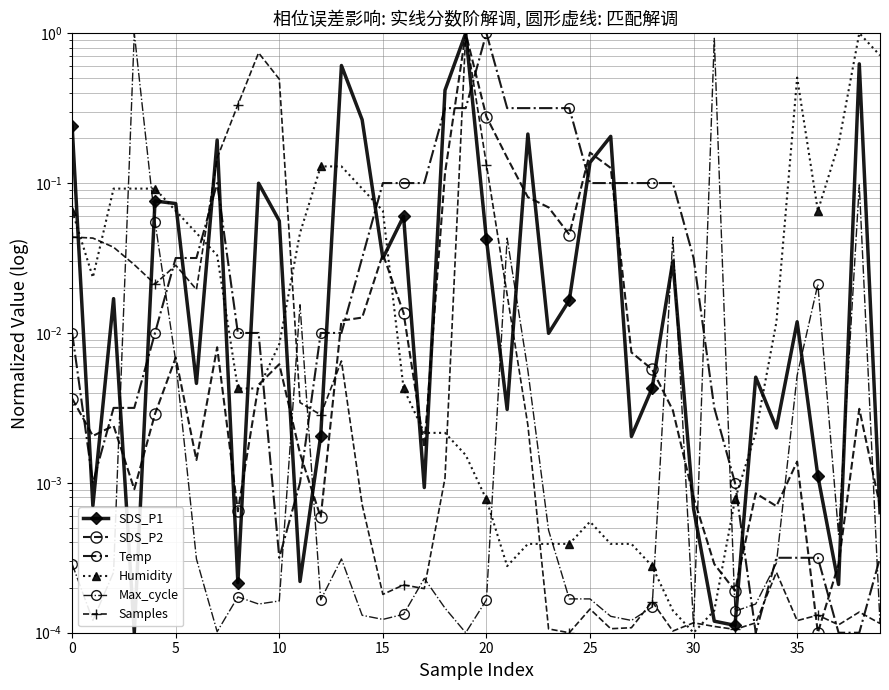

Is it true that SDS_P2 equals 0.0 at 29?

True